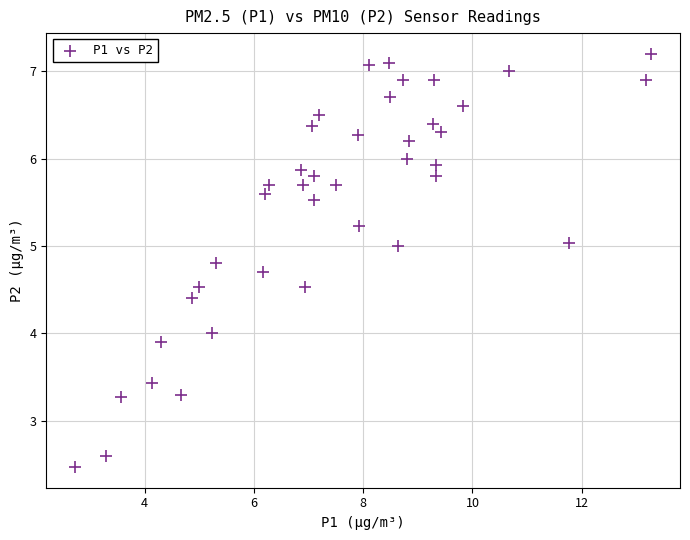

What is the range of X values (max minus min)?

10.5